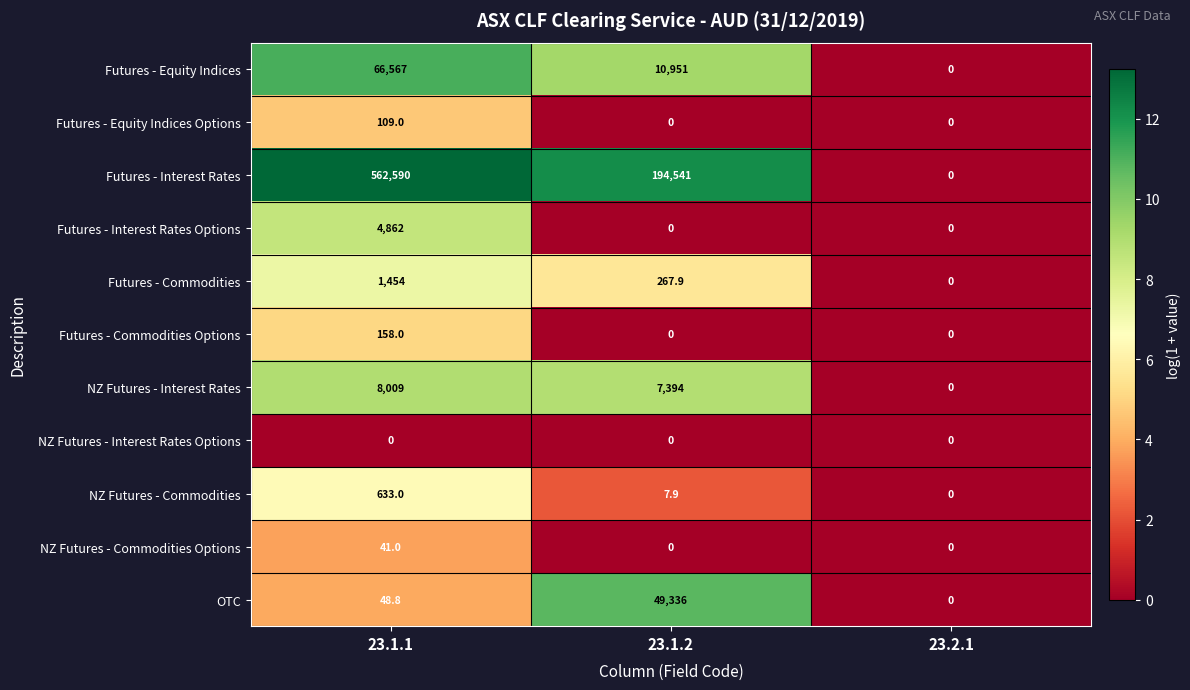

List the series in order of their peak value, lowest first.

NZ Futures - Interest Rates Options, NZ Futures - Commodities Options, Futures - Equity Indices Options, Futures - Commodities Options, NZ Futures - Commodities, Futures - Commodities, Futures - Interest Rates Options, NZ Futures - Interest Rates, OTC, Futures - Equity Indices, Futures - Interest Rates